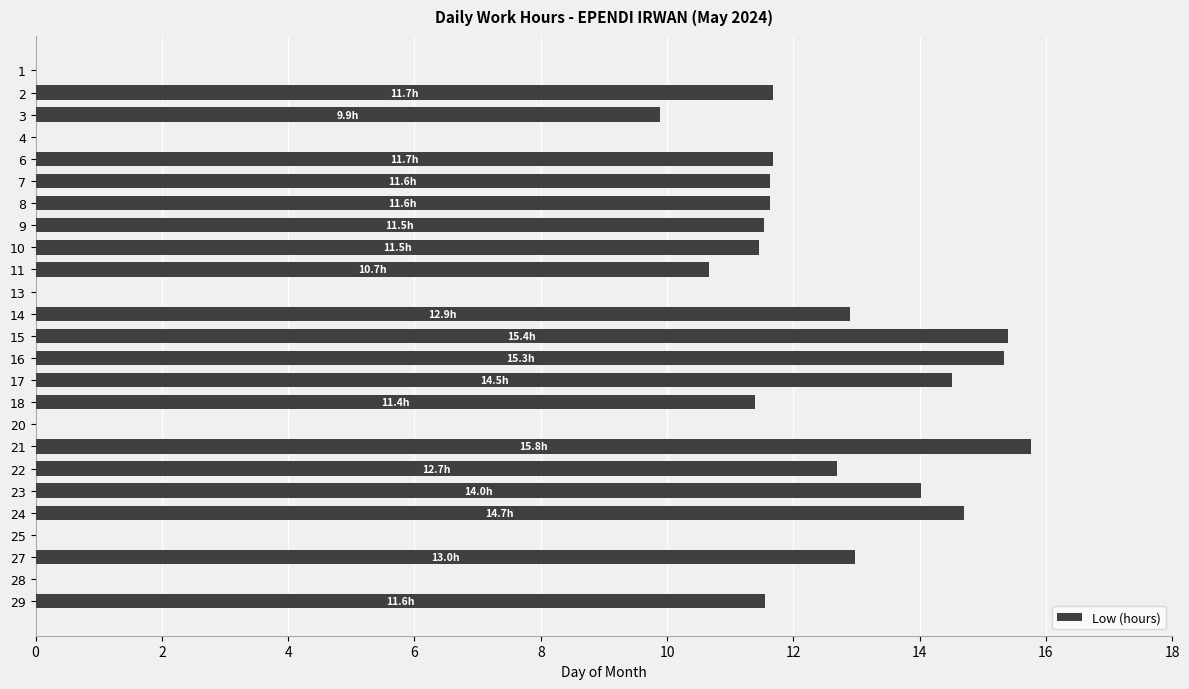

What is the average value?

9.7